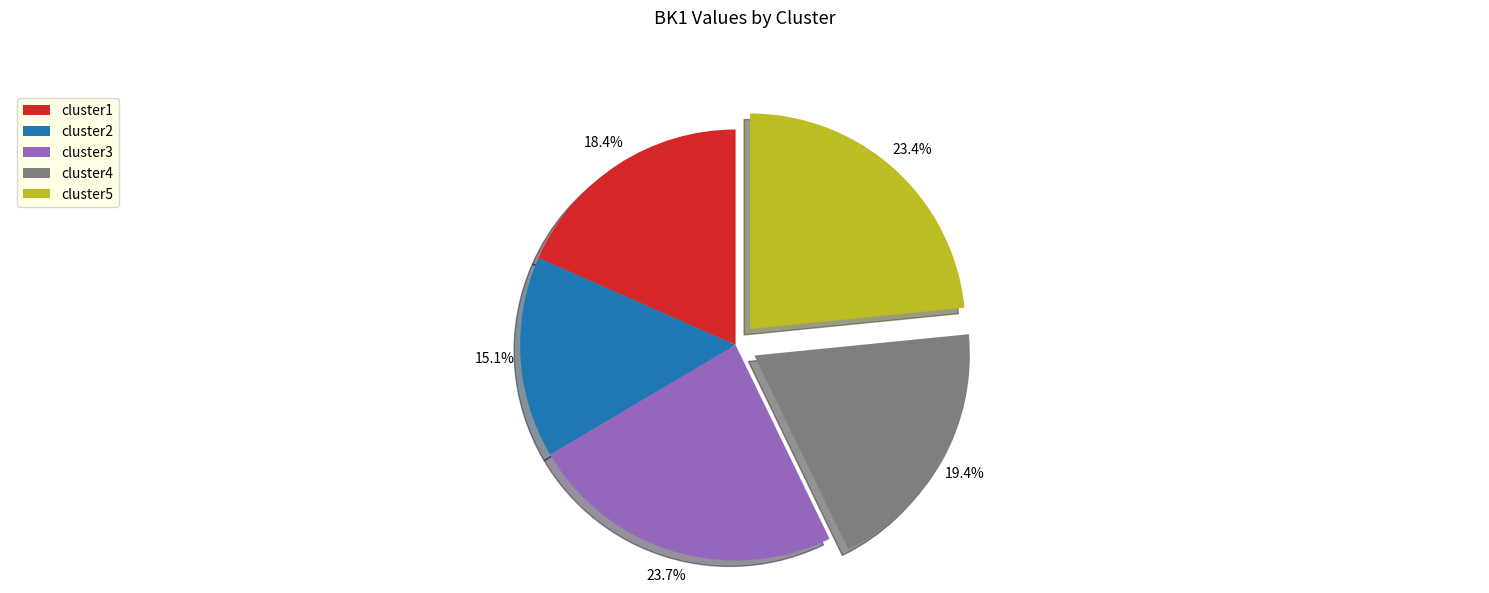

How many slices are in this pie chart?

5